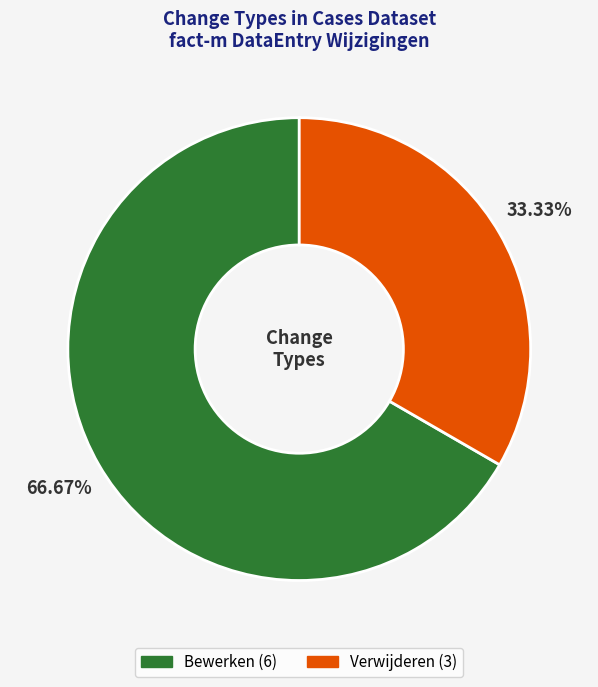

How many segments does this pie chart have?

2